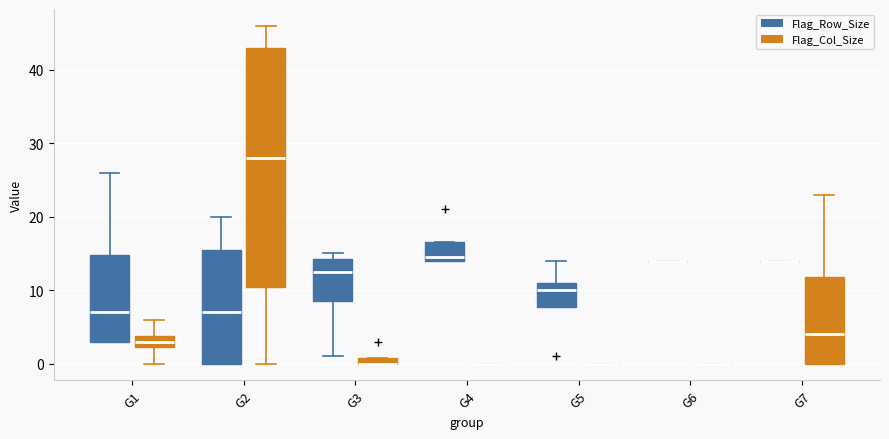

Which box is the tallest, from its lower edge to its upper edge?

G2 (Flag_Col_Size)